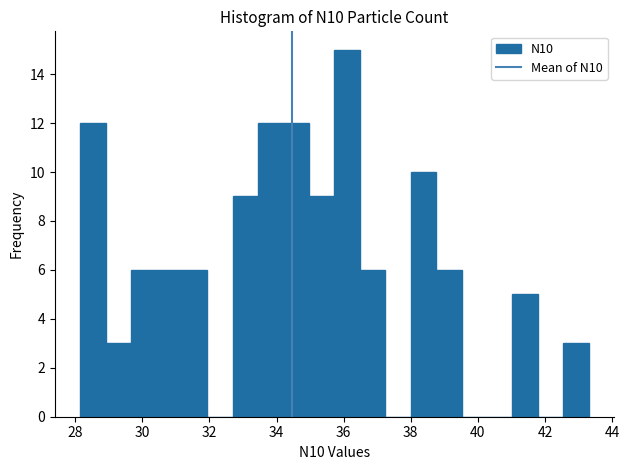

Read against the x-axis, roughly where is the centre of the tallest bar?

36.2